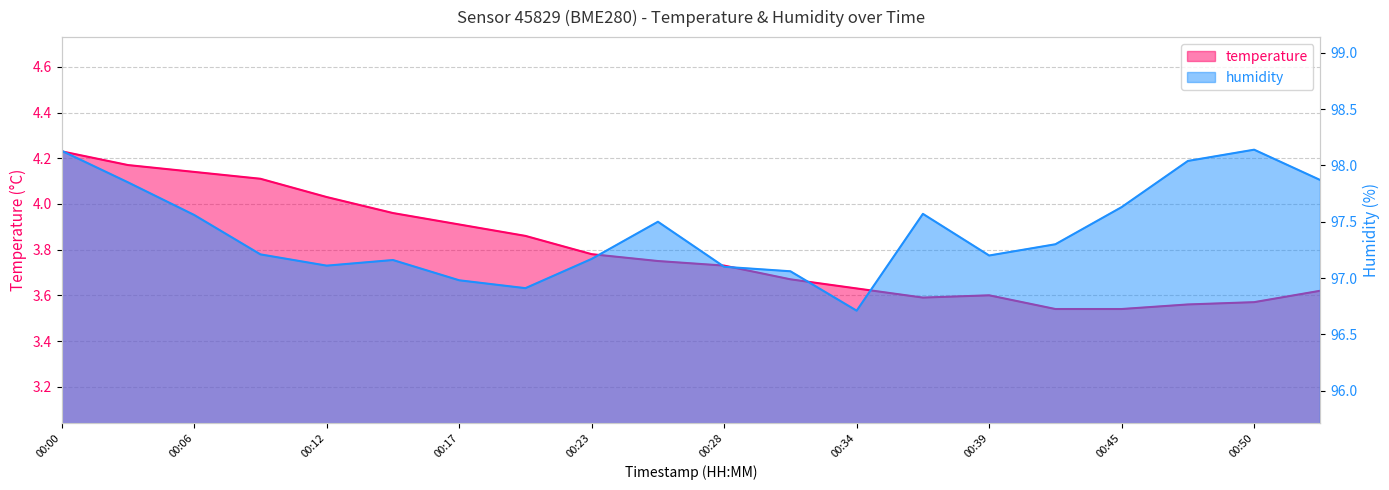

Where is humidity nearest to the value 97?

00:17